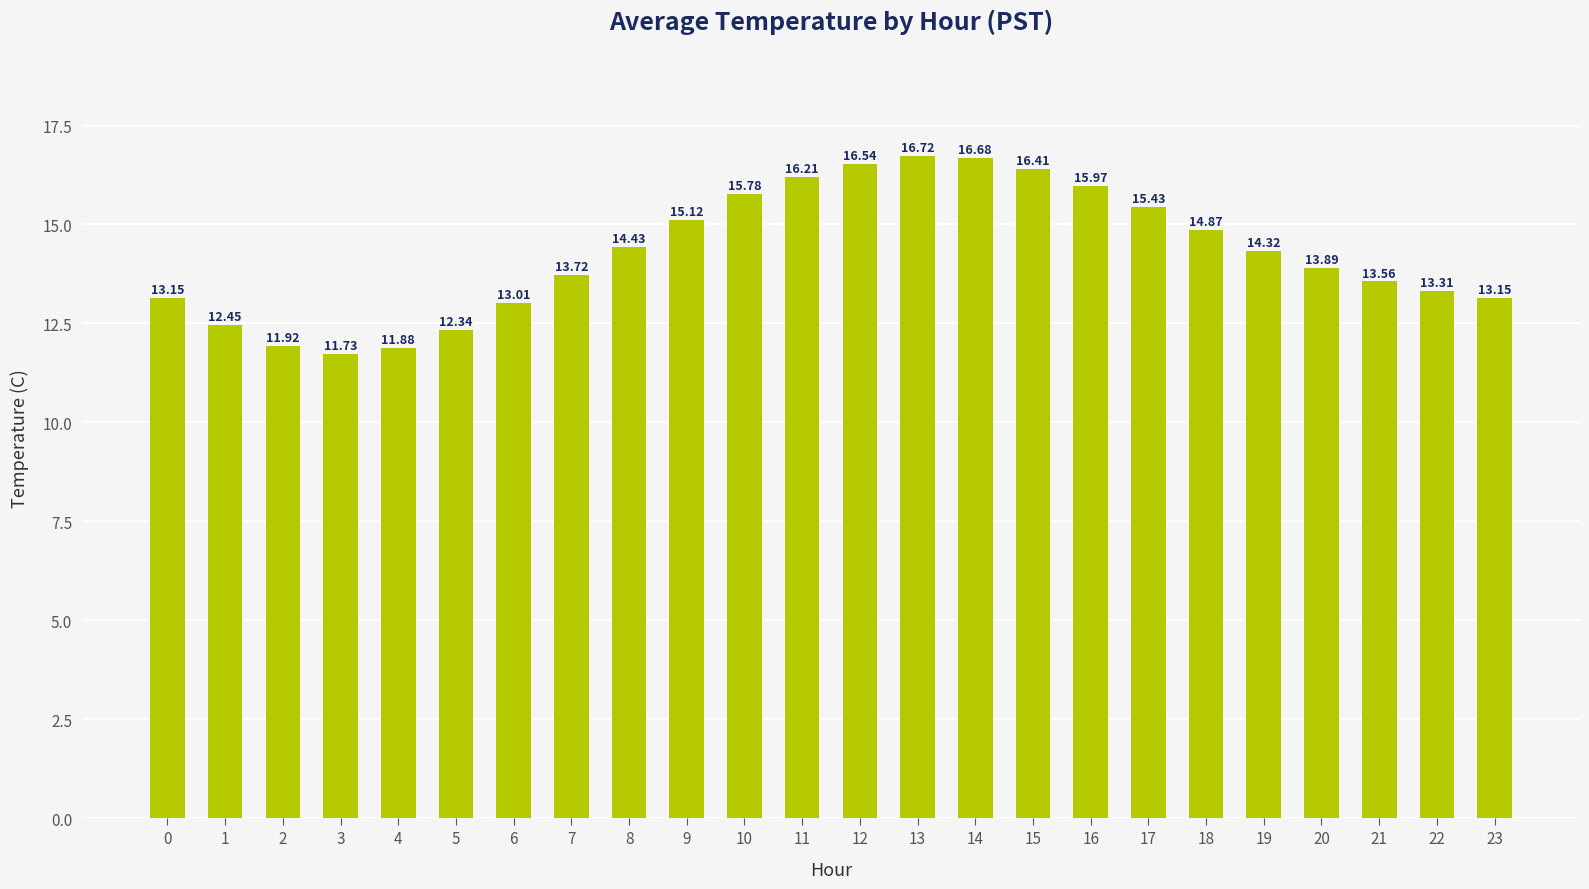

Read the value at 17.

15.4